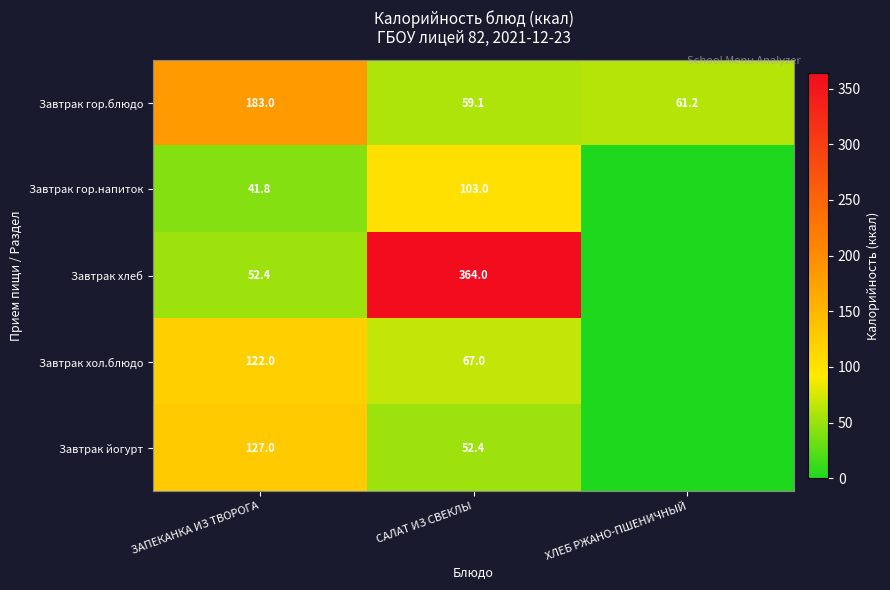

Is it true that Завтрак гор.блюдо equals 183.0 at ЗАПЕКАНКА ИЗ ТВОРОГА?

True